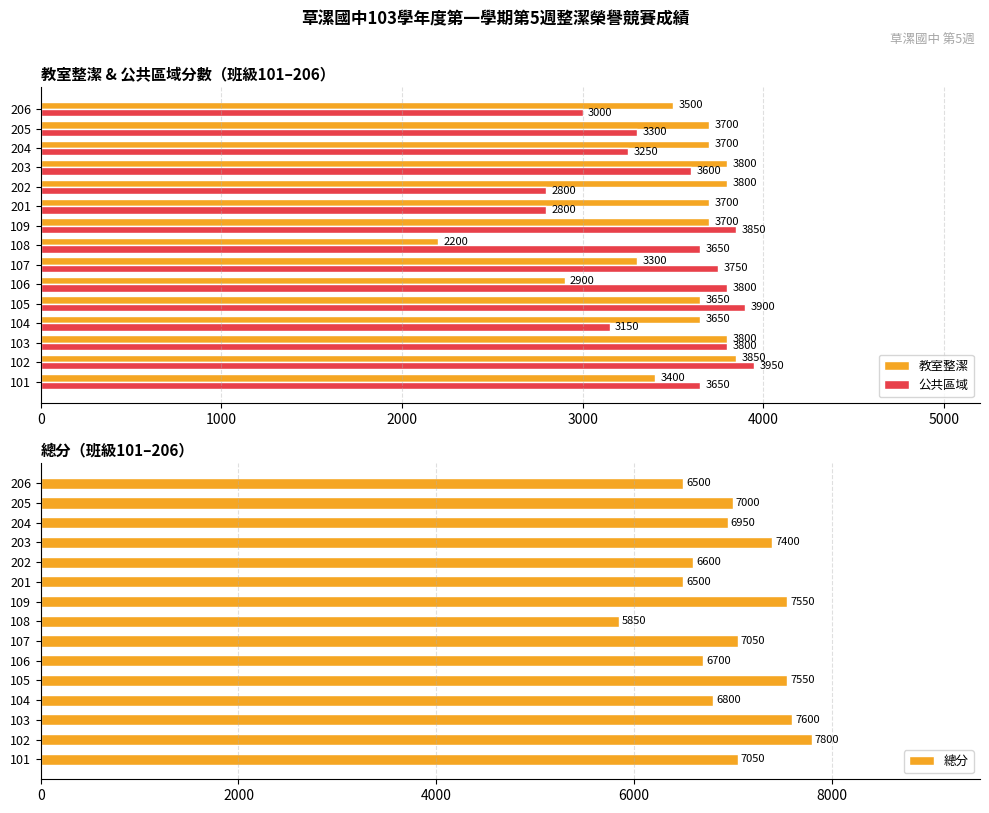

At which label is 總分 closest to 6825?

104